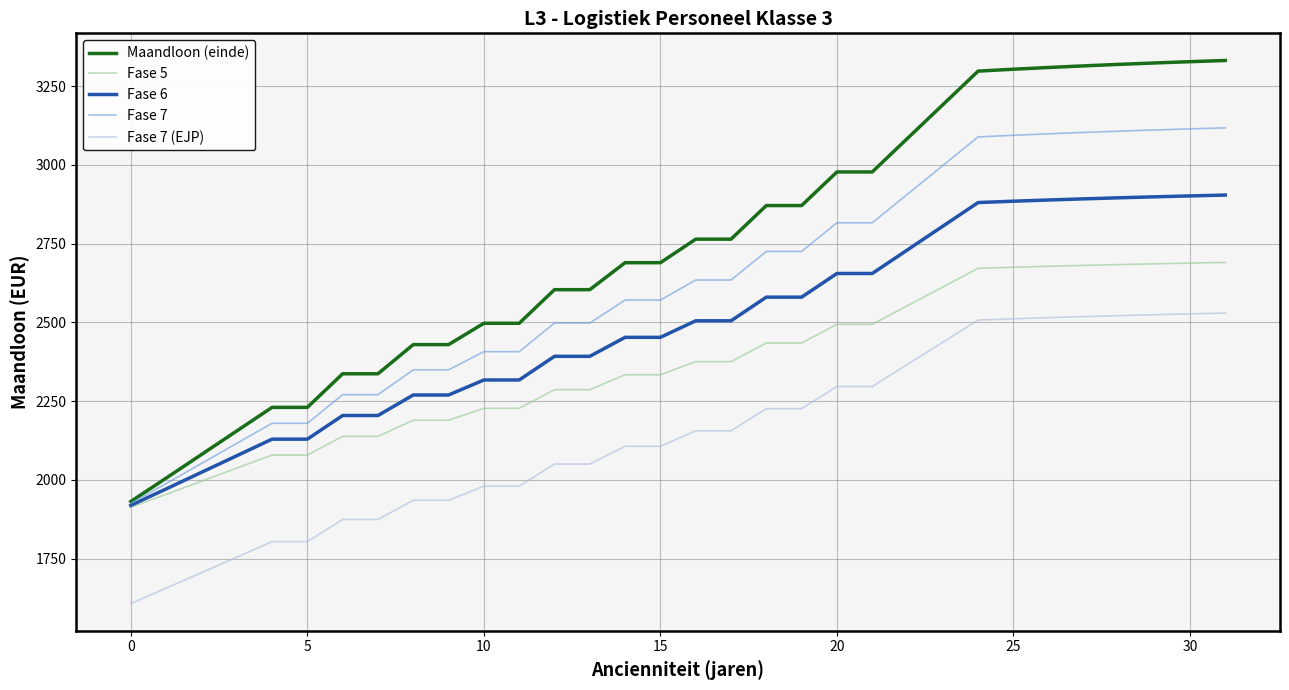

What is the greatest value displayed?

3331.2